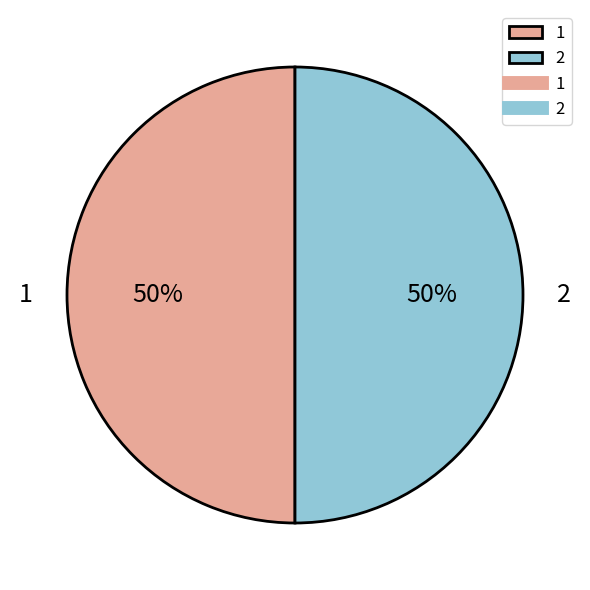

True or false: 1 accounts for 50% of the total.

True